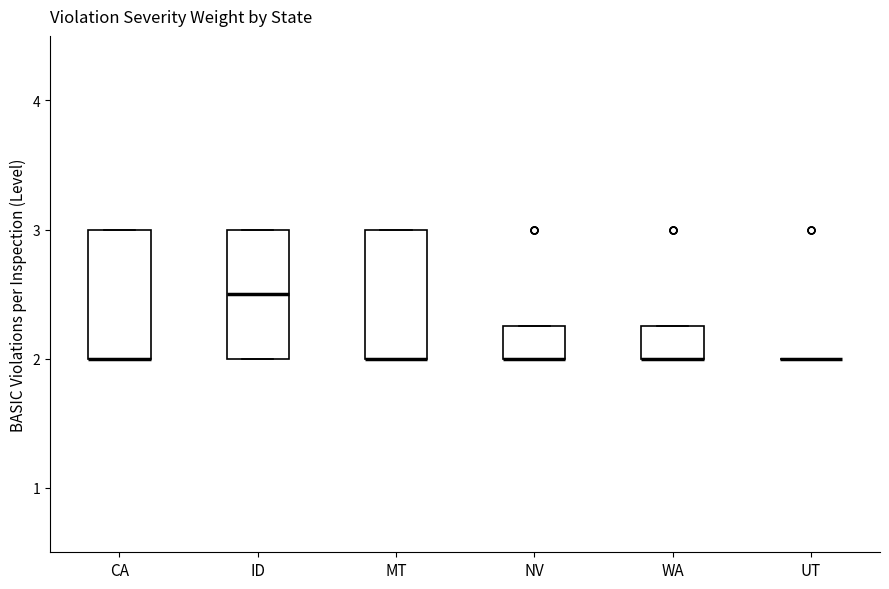

Reading left to right, transcribe this box plot: for each box, give where its median line is, the range the box spans, and where its two whiskers end, as read against the y-axis. The values are not printed on the chart, so give them approximately, as read against the axis.

CA: median 2.0 (drawn on the box's lower edge), box 2.0 to 3.0, whiskers 2.0 to 3.0
ID: median 2.5, box 2.0 to 3.0, whiskers 2.0 to 3.0
MT: median 2.0 (drawn on the box's lower edge), box 2.0 to 3.0, whiskers 2.0 to 3.0
NV: median 2.0 (drawn on the box's lower edge), box 2.0 to 2.3, whiskers 2.0 to 2.3
WA: median 2.0 (drawn on the box's lower edge), box 2.0 to 2.3, whiskers 2.0 to 2.3
UT: box collapsed to a line at 2.0, whiskers 2.0 to 2.0